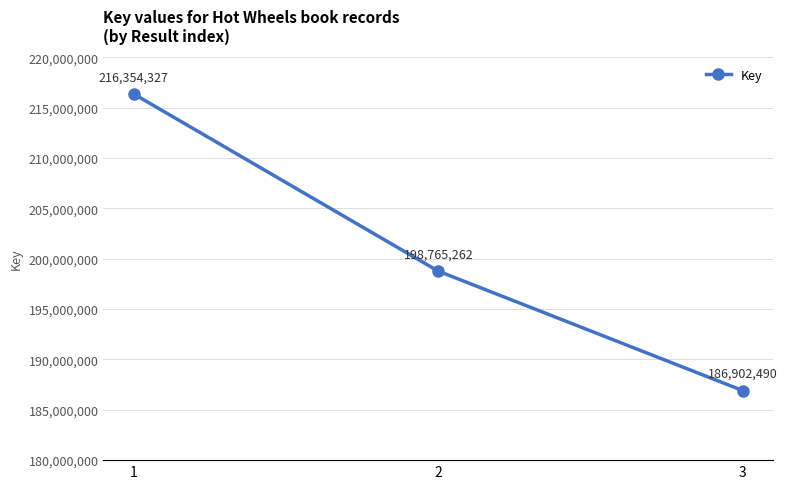

Which has a higher value, 2 or 1?

1